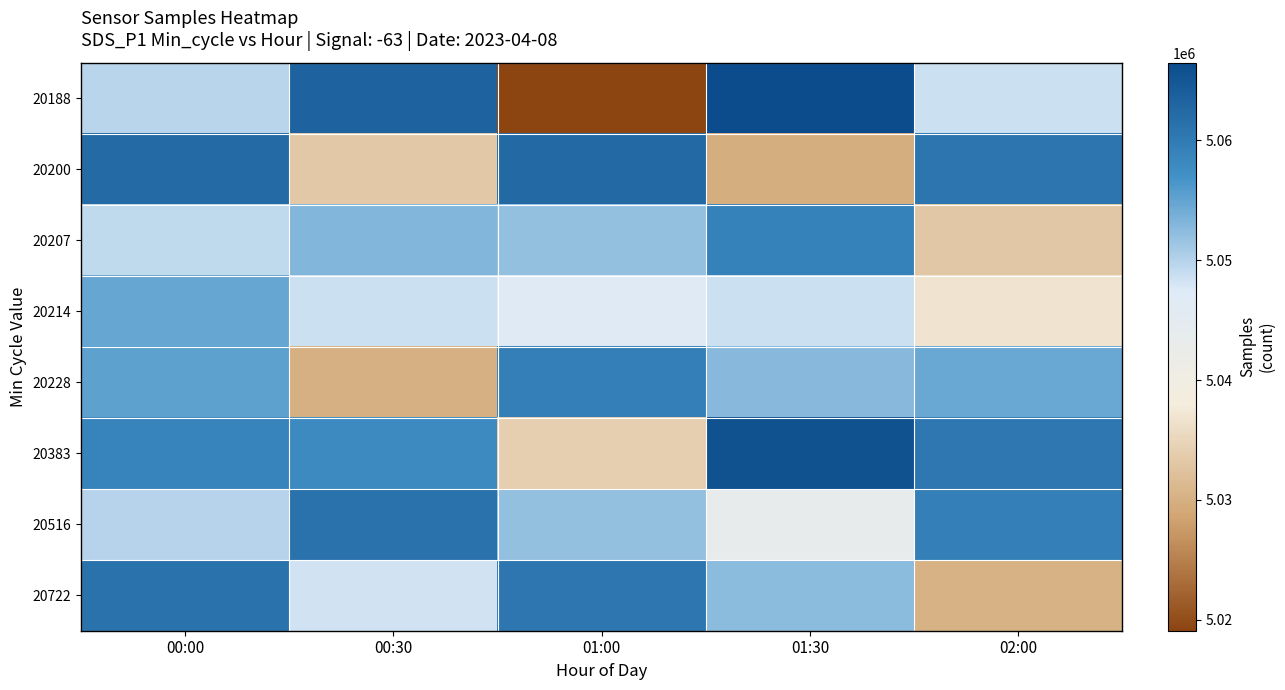

Reading left to right, transcribe all the data shown in this chart.

20188: 00:00=5049762	00:30=5063223	01:00=5019090	01:30=5066494	02:00=5048576
20200: 00:00=5062083	00:30=5033293	01:00=5062326	01:30=5029668	02:00=5060820
20207: 00:00=5049420	00:30=5053053	01:00=5051882	01:30=5059268	02:00=5033152
20214: 00:00=5054759	00:30=5048704	01:00=5046665	01:30=5048596	02:00=5036892
20228: 00:00=5055362	00:30=5030134	01:00=5059351	01:30=5052643	02:00=5054538
20383: 00:00=5058778	00:30=5057852	01:00=5034188	01:30=5065585	02:00=5060404
20516: 00:00=5049948	00:30=5061278	01:00=5051959	01:30=5043629	02:00=5059340
20722: 00:00=5061302	00:30=5048194	01:00=5060596	01:30=5052586	02:00=5030238